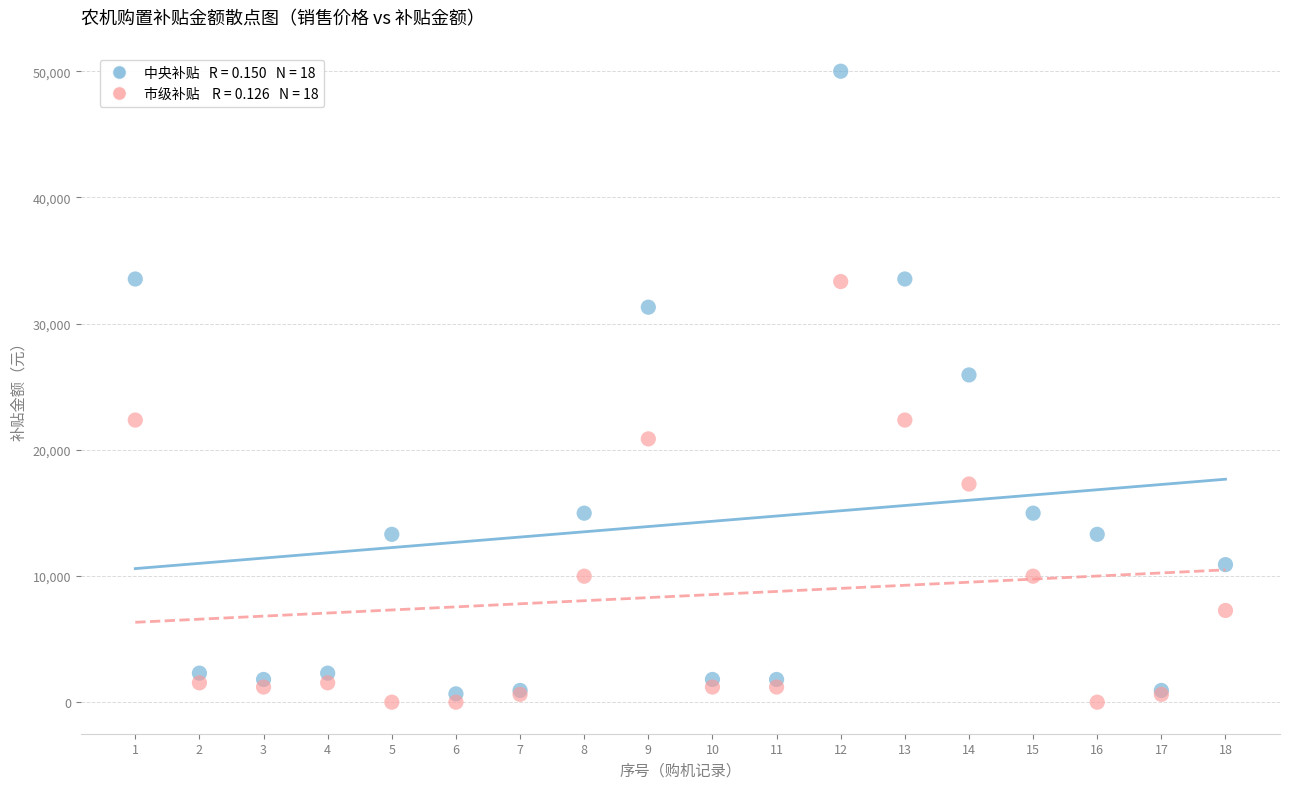

Across all series, what Y value is closest to 25000?

25932.0